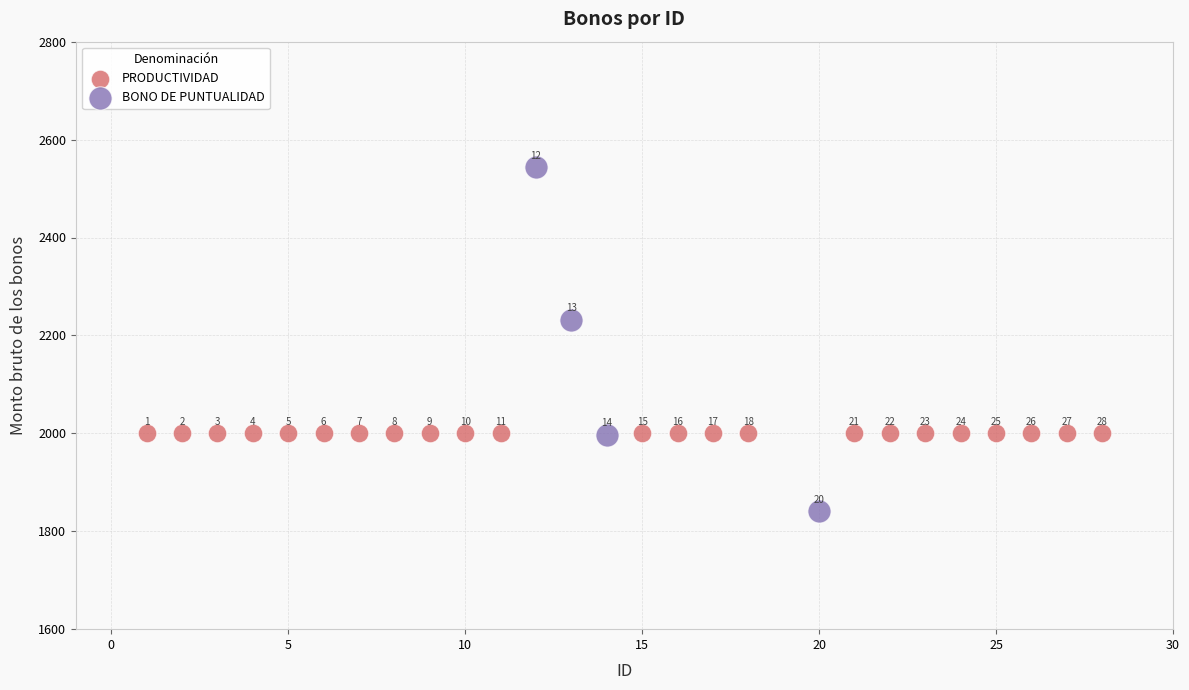

Which series contains the lowest Y value?

BONO DE PUNTUALIDAD